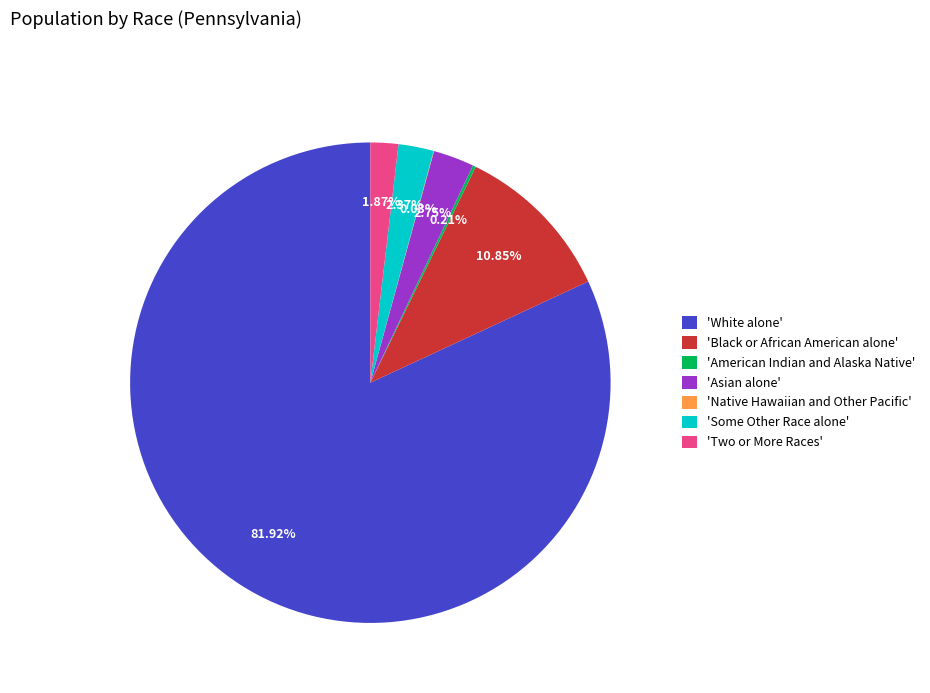

Does any single category account for the majority?

Yes